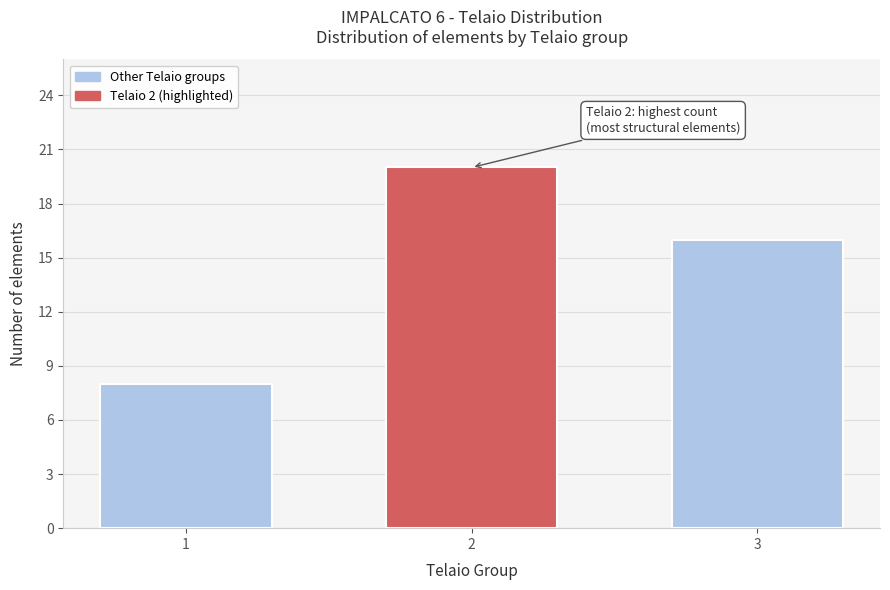

Reading left to right, what are all the values shown in this chart?

8	20	16